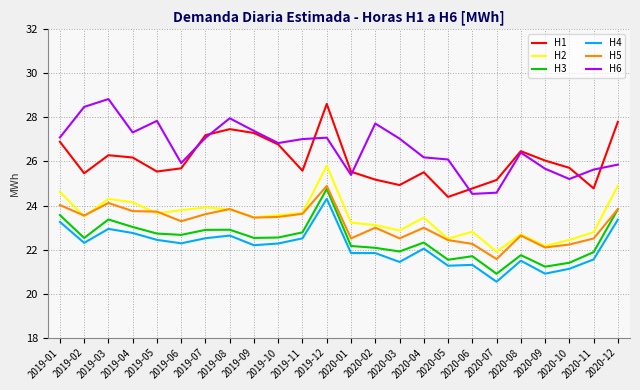

Is it true that H1 equals 40.5 at 2020-05?

False